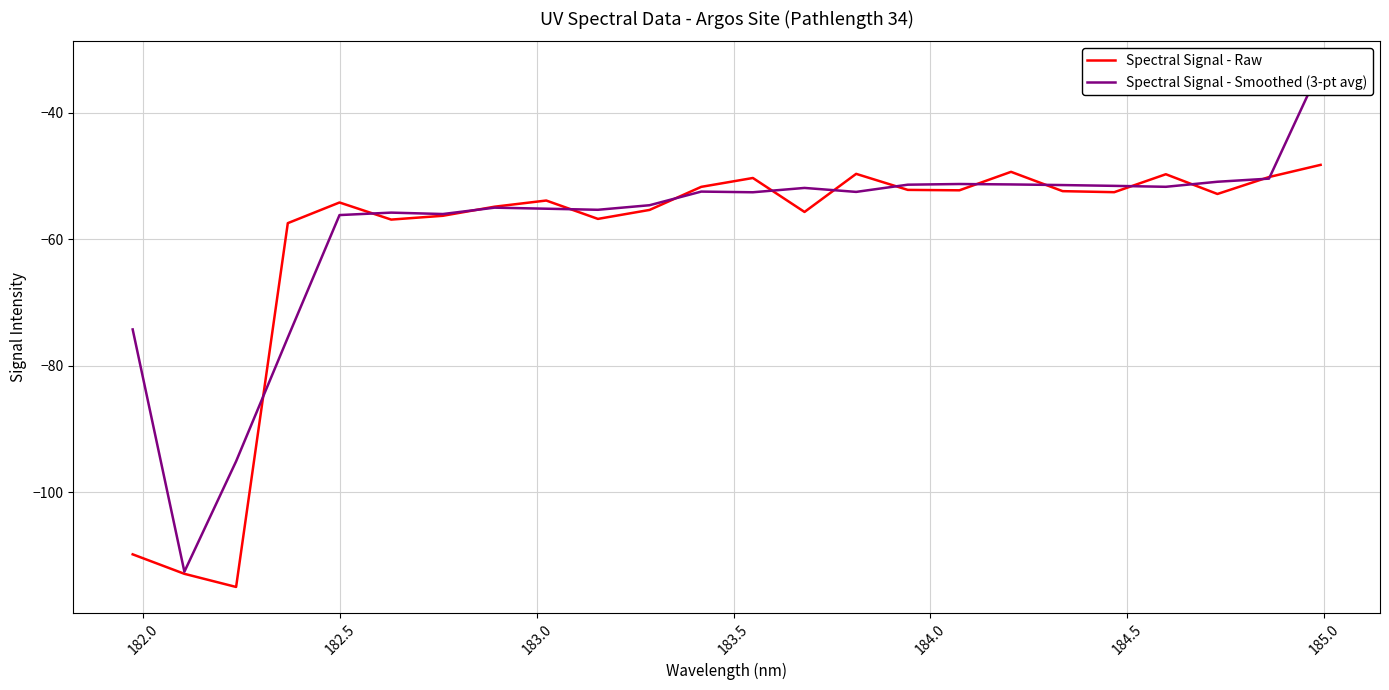

How many values in the Spectral Signal - Raw series are below -52?

17